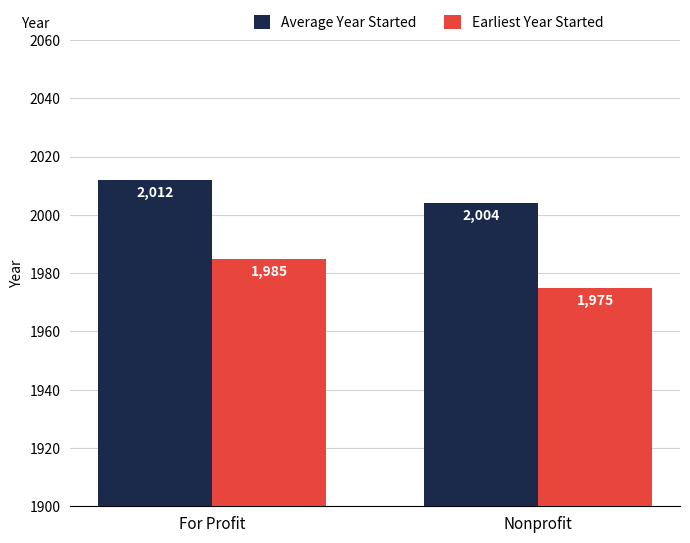

Which category has the lowest value across all series?

Nonprofit